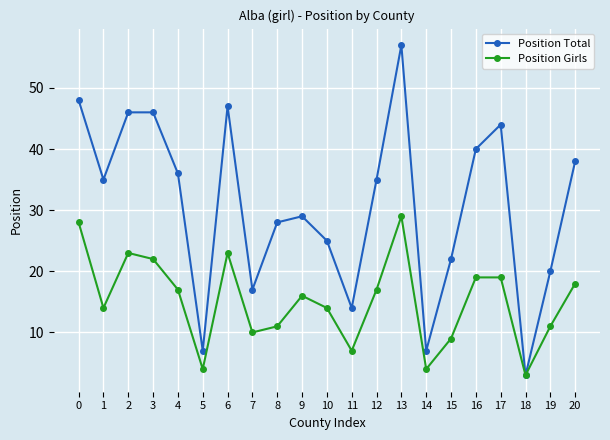

Which category has the lowest value in the Position Girls series?

18